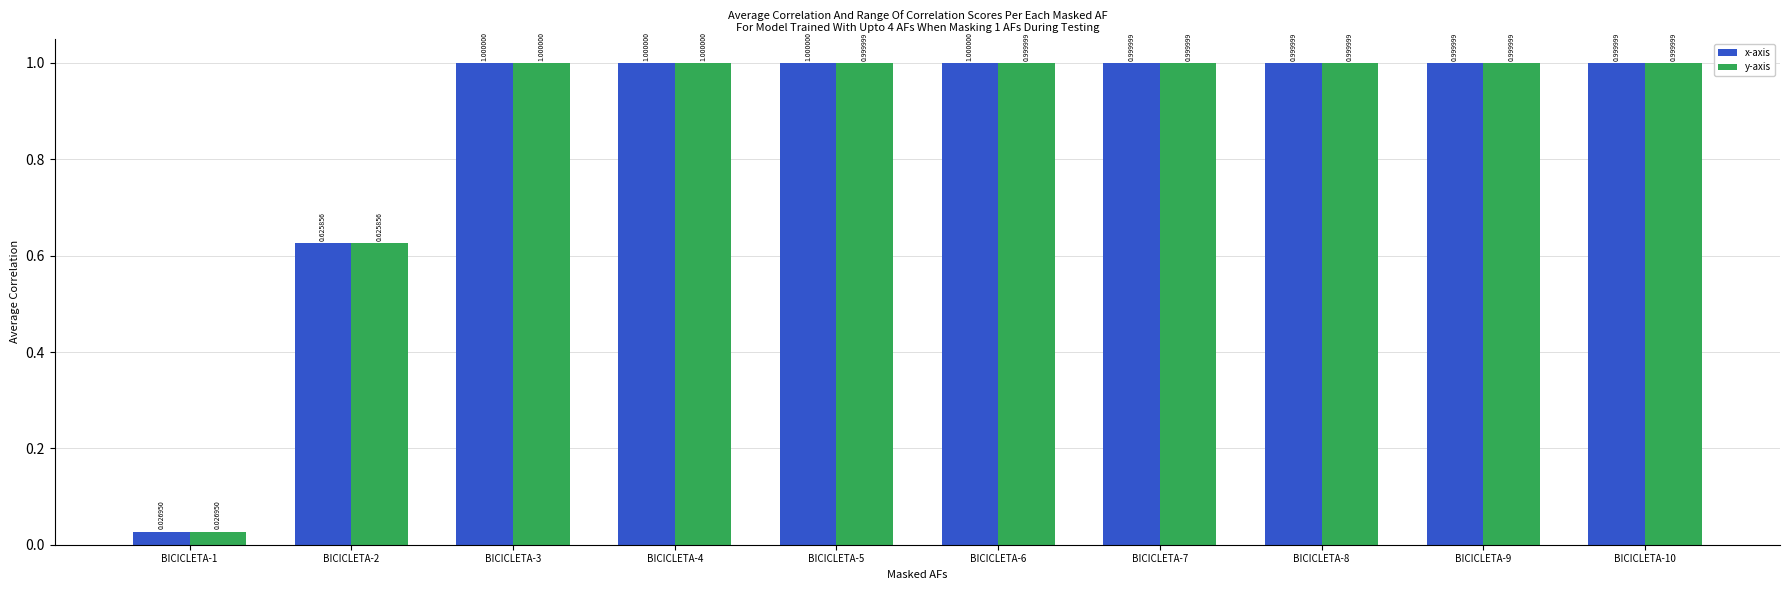

What is the sum of all y-axis values?

8.7